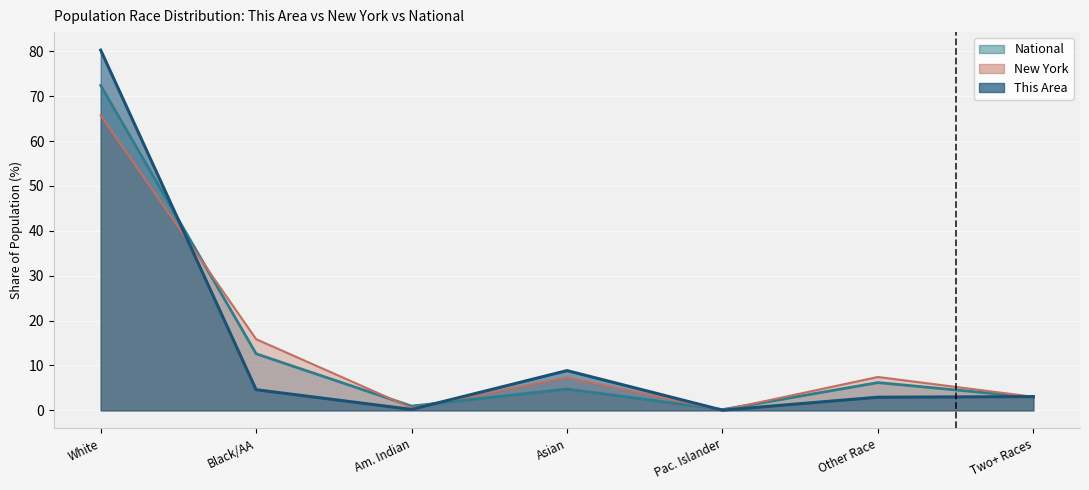

How many lines are shown in the chart?

3